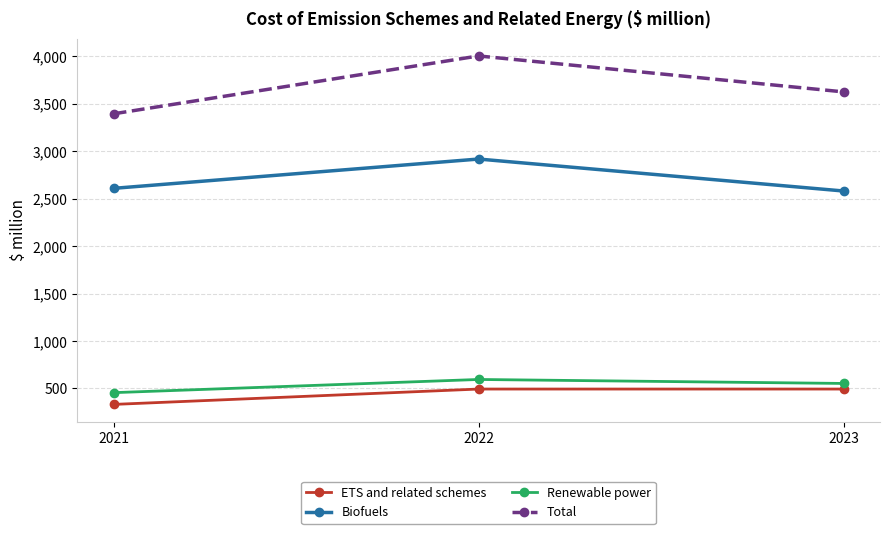

How many data points in Biofuels are less than 2609?

1